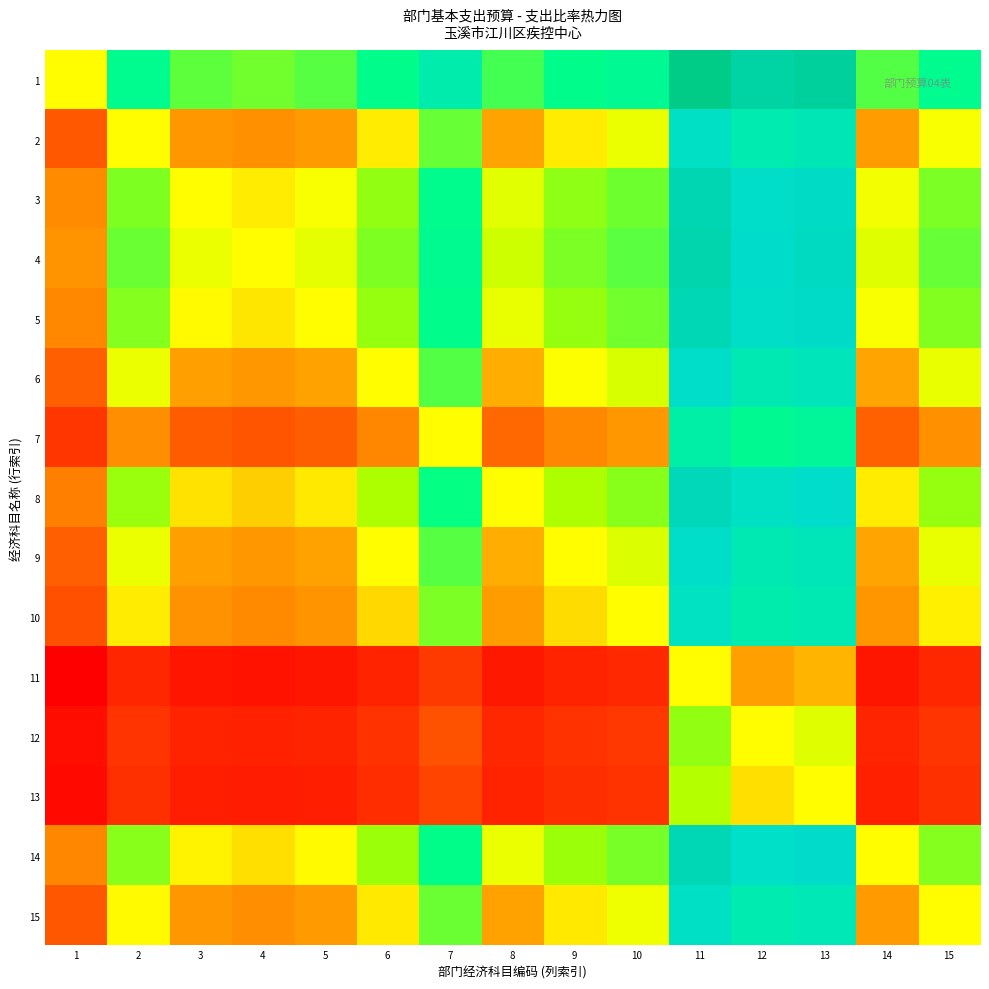

Reading left to right, what are all the values shown in this chart?

1: 1=0.0	2=0.7	3=0.4	4=0.3	5=0.4	6=0.7	7=1.1	8=0.5	9=0.7	10=0.8	11=2.1	12=1.8	13=1.9	14=0.4	15=0.7
2: 1=-0.7	2=0.0	3=-0.3	4=-0.4	5=-0.3	6=-0.0	7=0.4	8=-0.2	9=-0.0	10=0.0	11=1.4	12=1.1	13=1.2	14=-0.3	15=0.0
3: 1=-0.4	2=0.3	3=0.0	4=-0.0	5=0.0	6=0.3	7=0.7	8=0.1	9=0.3	10=0.4	11=1.7	12=1.4	13=1.5	14=0.0	15=0.3
4: 1=-0.3	2=0.4	3=0.0	4=0.0	5=0.1	6=0.3	7=0.7	8=0.1	9=0.3	10=0.4	11=1.7	12=1.5	13=1.6	14=0.1	15=0.4
5: 1=-0.4	2=0.3	3=-0.0	4=-0.1	5=0.0	6=0.3	7=0.7	8=0.1	9=0.3	10=0.3	11=1.7	12=1.4	13=1.5	14=0.0	15=0.3
6: 1=-0.7	2=0.0	3=-0.3	4=-0.3	5=-0.3	6=0.0	7=0.4	8=-0.2	9=0.0	10=0.1	11=1.4	12=1.2	13=1.2	14=-0.2	15=0.1
7: 1=-1.1	2=-0.4	3=-0.7	4=-0.7	5=-0.7	6=-0.4	7=0.0	8=-0.6	9=-0.4	10=-0.3	11=1.0	12=0.7	13=0.8	14=-0.7	15=-0.4
8: 1=-0.5	2=0.2	3=-0.1	4=-0.1	5=-0.1	6=0.2	7=0.6	8=0.0	9=0.2	10=0.3	11=1.6	12=1.4	13=1.4	14=-0.0	15=0.3
9: 1=-0.7	2=0.0	3=-0.3	4=-0.3	5=-0.3	6=-0.0	7=0.4	8=-0.2	9=0.0	10=0.1	11=1.4	12=1.2	13=1.2	14=-0.2	15=0.1
10: 1=-0.8	2=-0.0	3=-0.4	4=-0.4	5=-0.3	6=-0.1	7=0.3	8=-0.3	9=-0.1	10=0.0	11=1.3	12=1.1	13=1.1	14=-0.3	15=-0.0
11: 1=-2.1	2=-1.4	3=-1.7	4=-1.7	5=-1.7	6=-1.4	7=-1.0	8=-1.6	9=-1.4	10=-1.3	11=0.0	12=-0.3	13=-0.2	14=-1.7	15=-1.4
12: 1=-1.8	2=-1.1	3=-1.4	4=-1.5	5=-1.4	6=-1.2	7=-0.7	8=-1.4	9=-1.2	10=-1.1	11=0.3	12=0.0	13=0.1	14=-1.4	15=-1.1
13: 1=-1.9	2=-1.2	3=-1.5	4=-1.6	5=-1.5	6=-1.2	7=-0.8	8=-1.4	9=-1.2	10=-1.1	11=0.2	12=-0.1	13=0.0	14=-1.5	15=-1.2
14: 1=-0.4	2=0.3	3=-0.0	4=-0.1	5=-0.0	6=0.2	7=0.7	8=0.0	9=0.2	10=0.3	11=1.7	12=1.4	13=1.5	14=0.0	15=0.3
15: 1=-0.7	2=-0.0	3=-0.3	4=-0.4	5=-0.3	6=-0.1	7=0.4	8=-0.3	9=-0.1	10=0.0	11=1.4	12=1.1	13=1.2	14=-0.3	15=0.0